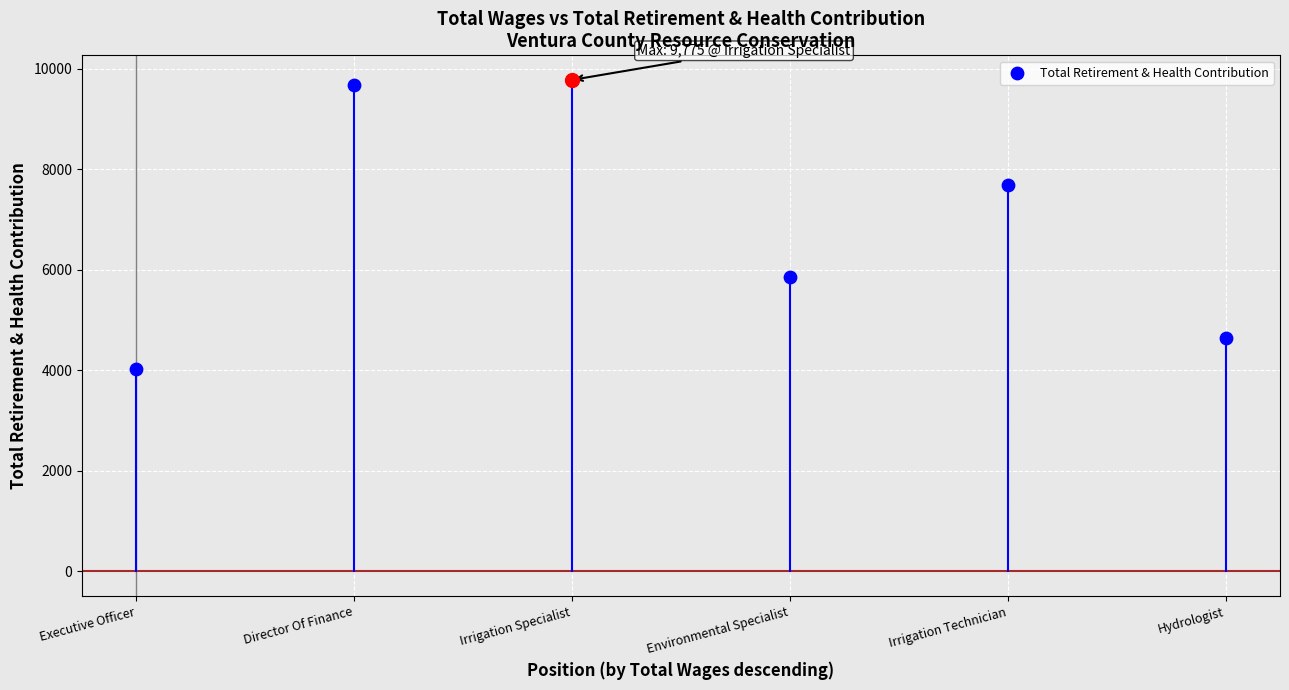

Between Director Of Finance and Executive Officer, which is larger?

Director Of Finance